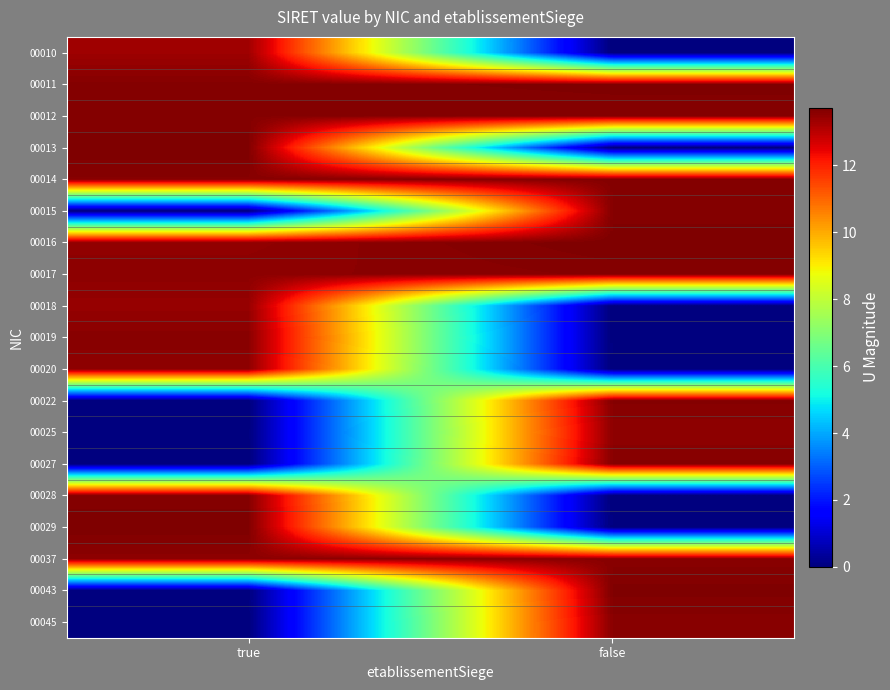

Reading left to right, transcribe all the data shown in this chart.

00010: true=13.3	false=0.0
00011: true=13.6	false=13.7
00012: true=13.6	false=13.6
00013: true=13.7	false=0.0
00014: true=13.6	false=13.6
00015: true=0.0	false=13.6
00016: true=13.5	false=13.7
00017: true=13.5	false=13.6
00018: true=13.4	false=0.0
00019: true=13.6	false=0.0
00020: true=13.5	false=0.0
00022: true=0.0	false=13.6
00025: true=0.0	false=13.5
00027: true=0.0	false=13.6
00028: true=13.6	false=0.0
00029: true=13.7	false=0.0
00037: true=13.5	false=13.6
00043: true=0.0	false=13.7
00045: true=0.0	false=13.6